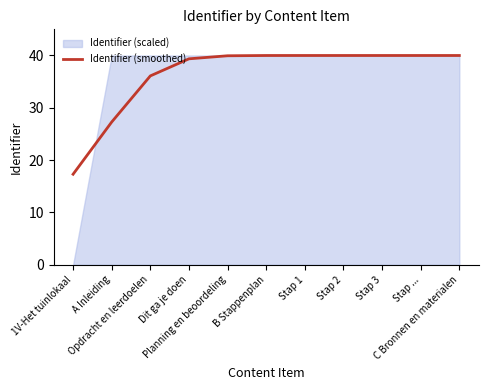

What is the change in value from Dit ga je doen to Stap 2?

+0.6